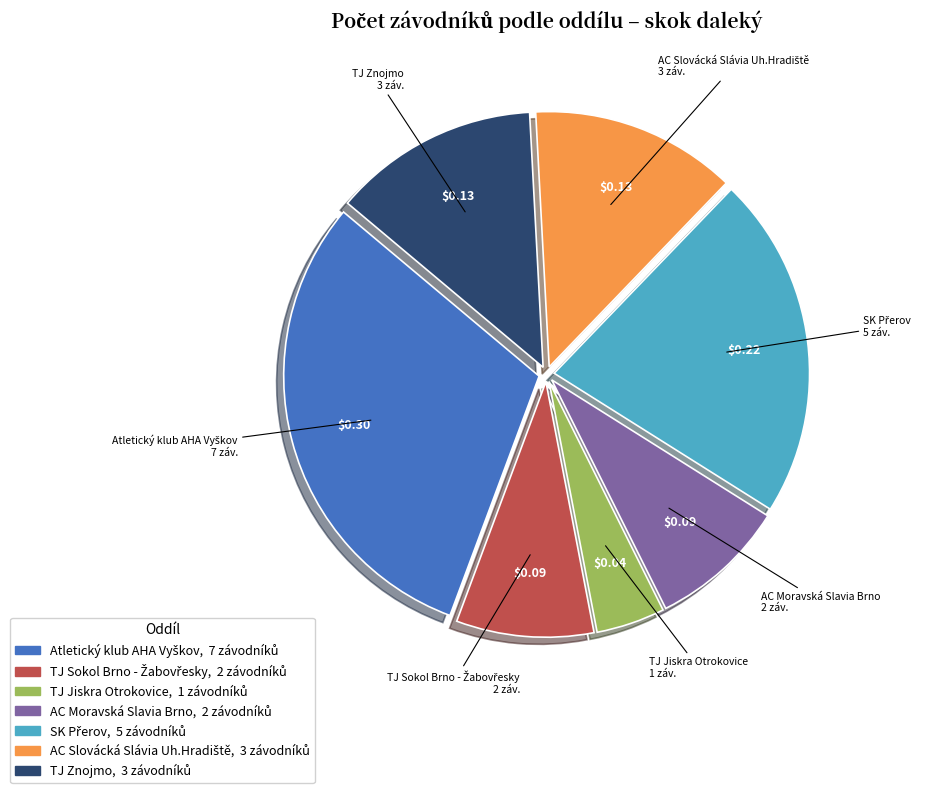

Is there a majority slice in this chart?

No